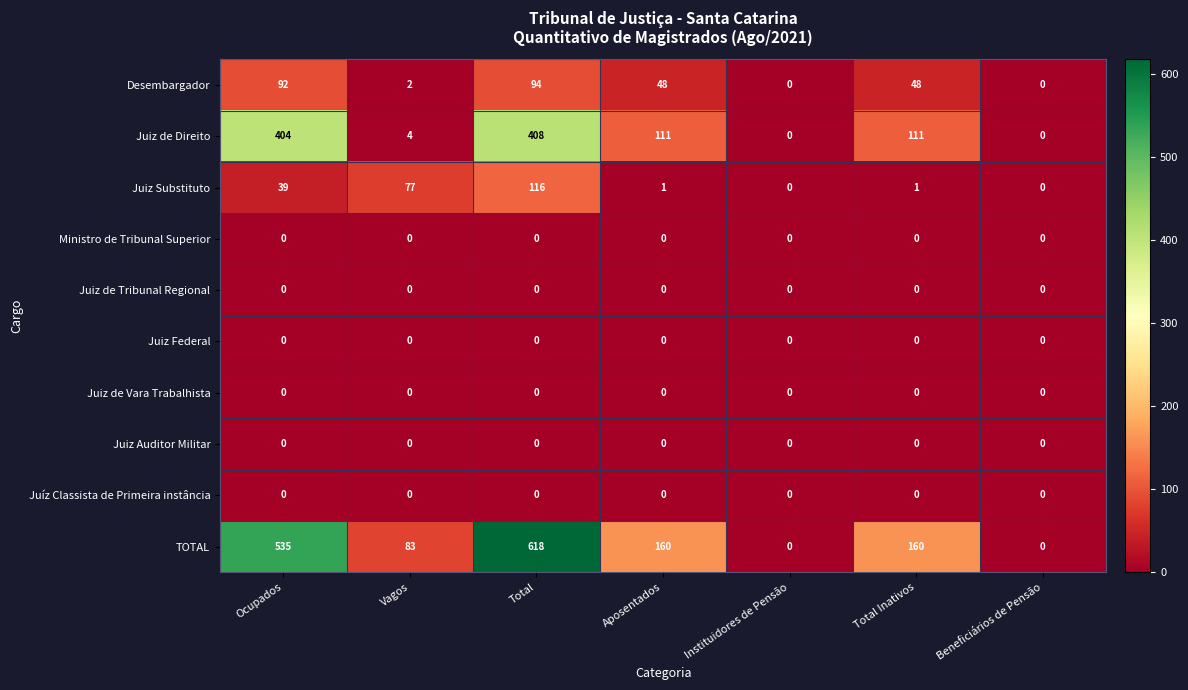

What is the difference between the maximum and minimum values in the Desembargador series?

94